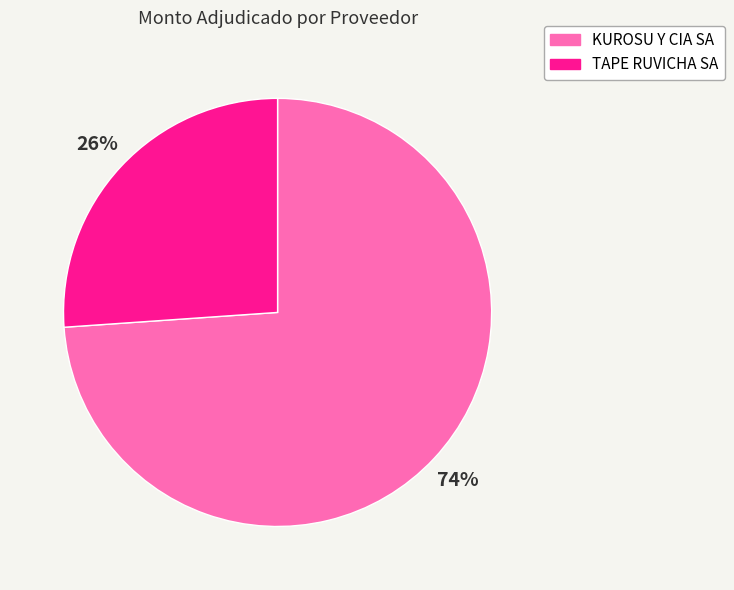

What percentage is the KUROSU Y CIA SA slice, to the nearest percent?

74%